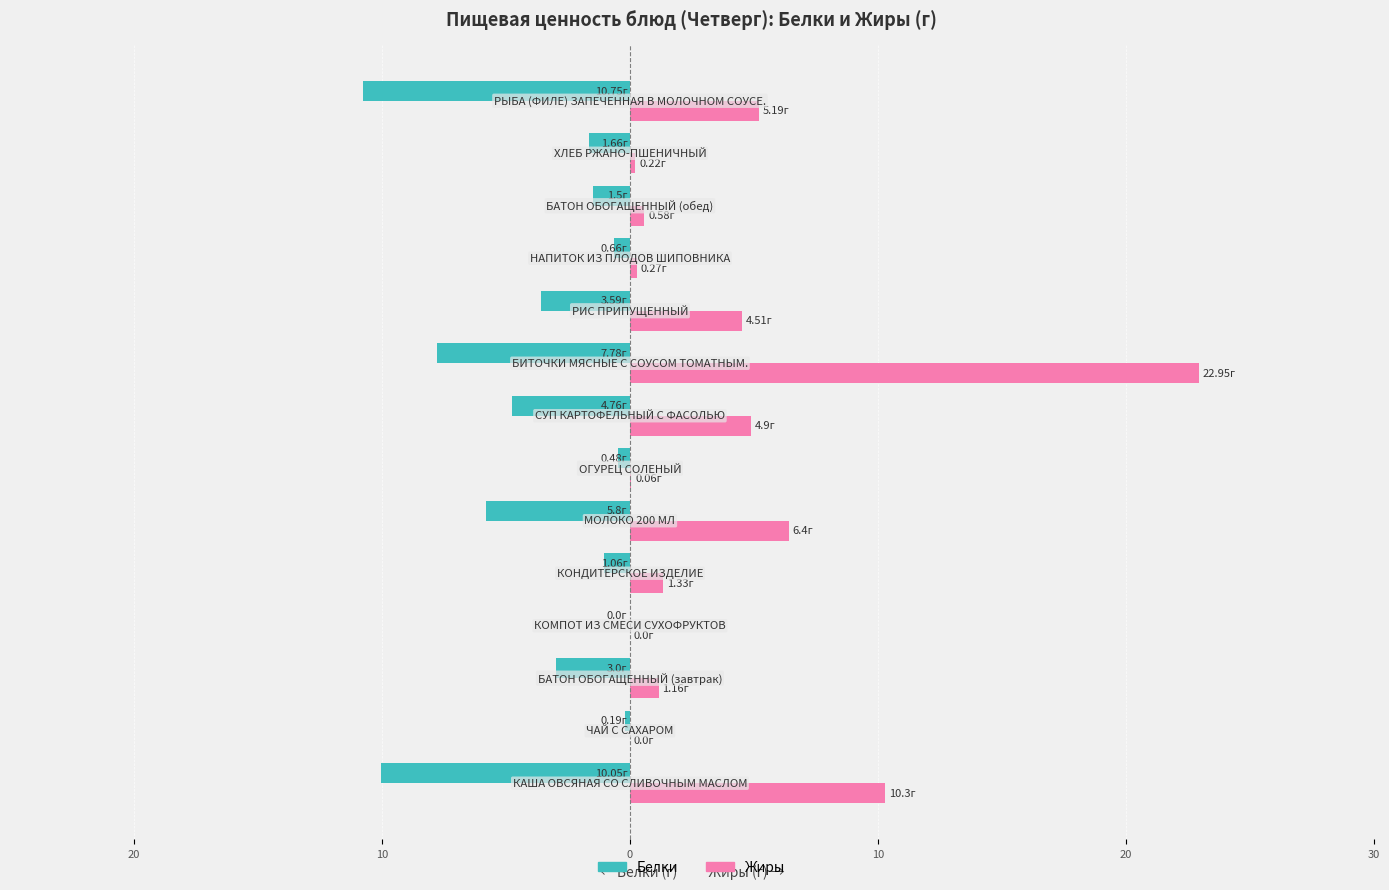

What are all the series names shown in the legend?

Белки, Жиры